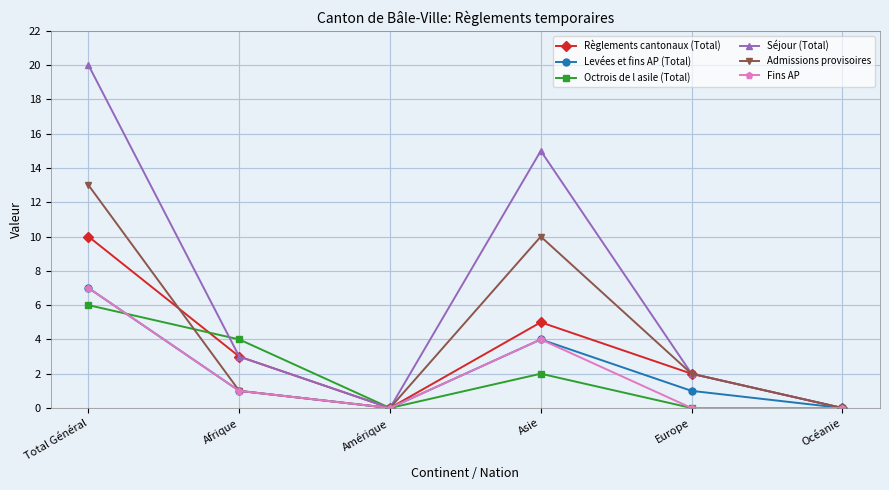

What is the value of the Admissions provisoires point at the 5th from the left?

2